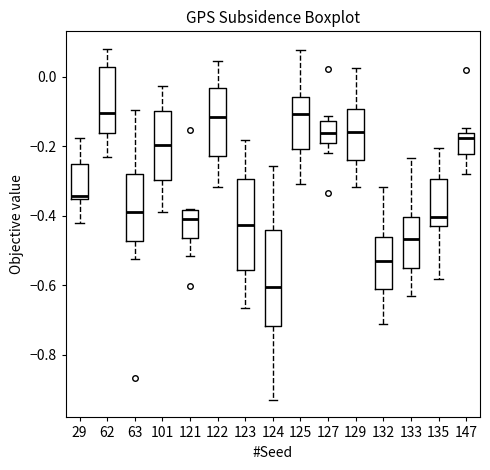

Where is the upper edge of the box at x = 101 on the y-axis? The values are not printed on the chart, so give them approximately, as read against the axis.

-0.10